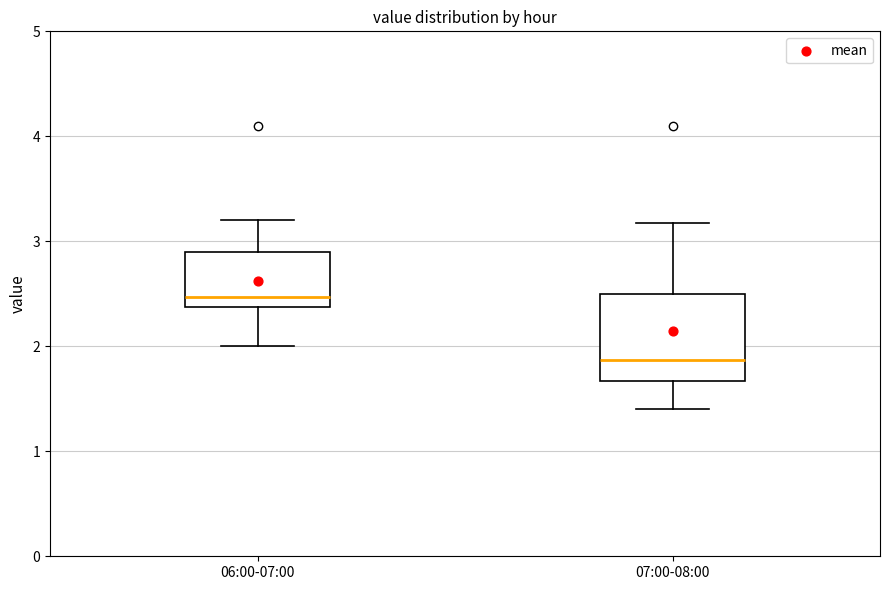

Where does the median line of the box for 06:00-07:00 sit on the y-axis? The values are not printed on the chart, so give them approximately, as read against the axis.

2.5